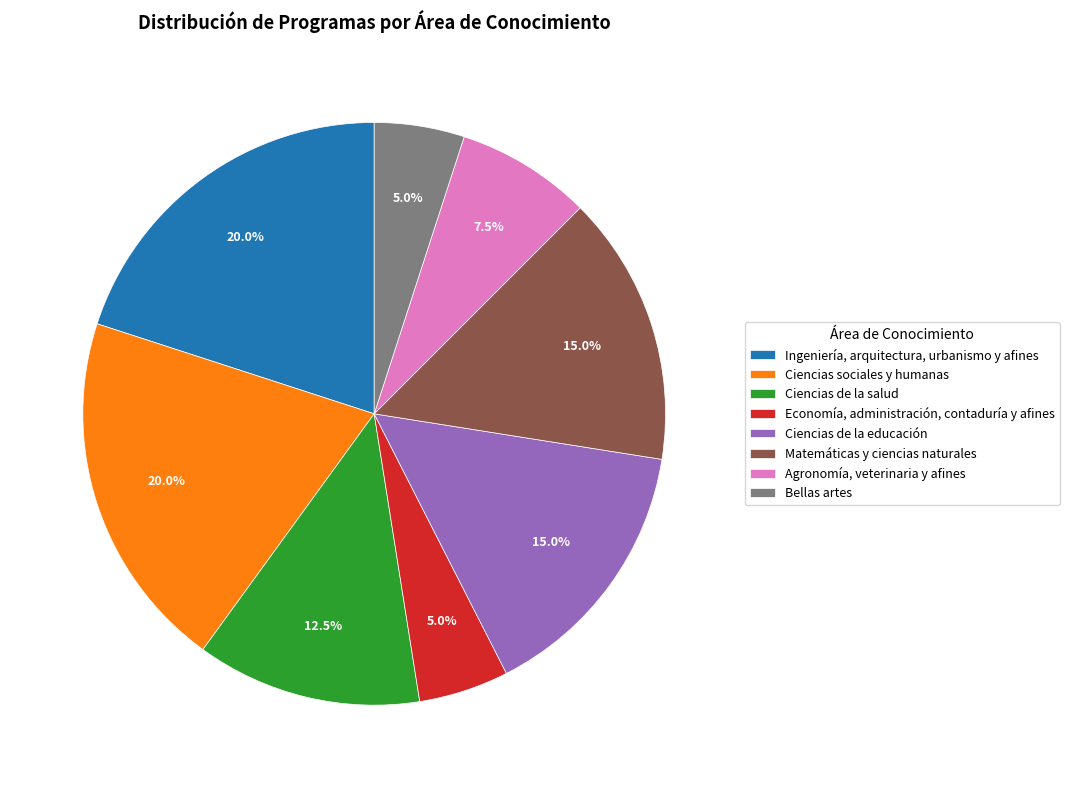

To the nearest percent, what portion does Ingeniería, arquitectura, urbanismo y afines represent?

20%